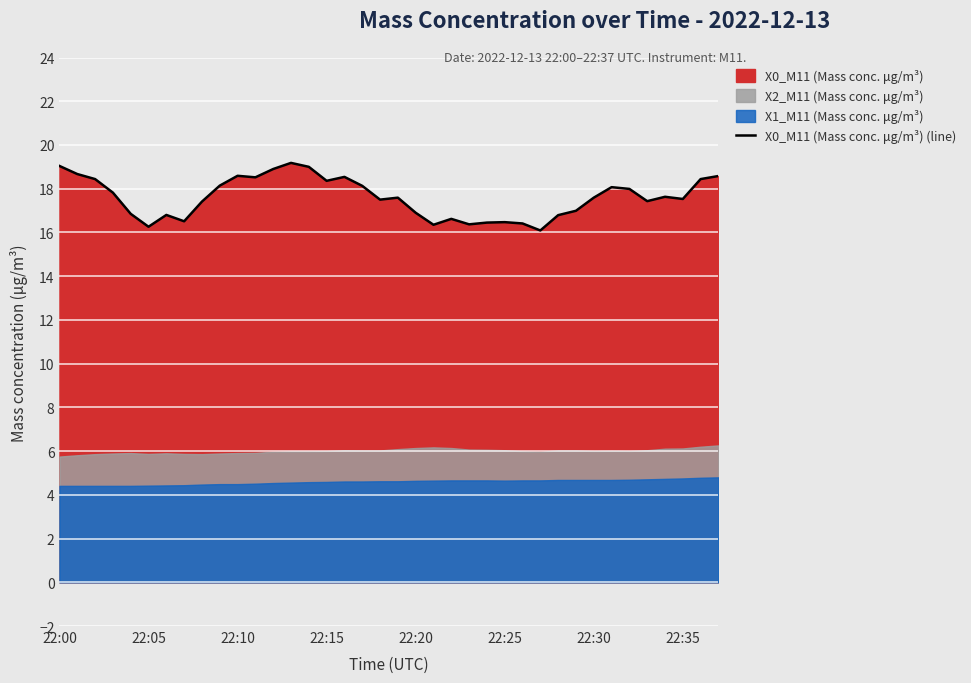

What is the sum of all values?

669.0